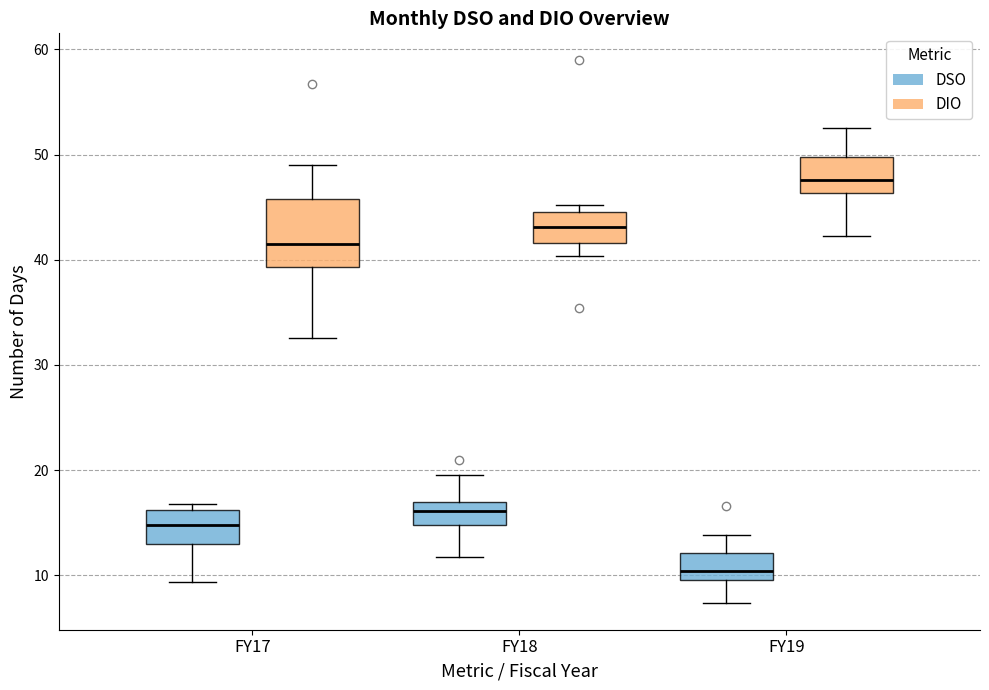

Which box's median line is the highest?

FY19 (DIO)